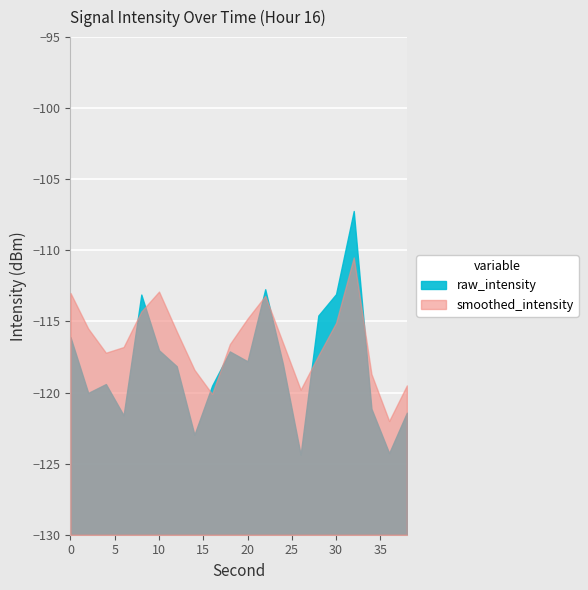

Reading right to left, transcribe all the data shown in this chart.

mean_intensity: 38=-121.4	36=-124.3	34=-121.1	32=-107.2	30=-113.1	28=-114.6	26=-124.4	24=-118.0	22=-112.7	20=-117.8	18=-117.1	16=-119.5	14=-123.0	12=-118.2	10=-117.0	8=-113.1	6=-121.6	4=-119.4	2=-120.0	0=-116.1
smoothed_intensity: 38=-119.5	36=-122.0	34=-118.7	32=-110.5	30=-115.1	28=-117.4	26=-119.8	24=-116.5	22=-113.2	20=-114.8	18=-116.6	16=-120.1	14=-118.4	12=-115.7	10=-112.9	8=-114.3	6=-116.8	4=-117.2	2=-115.5	0=-113.0